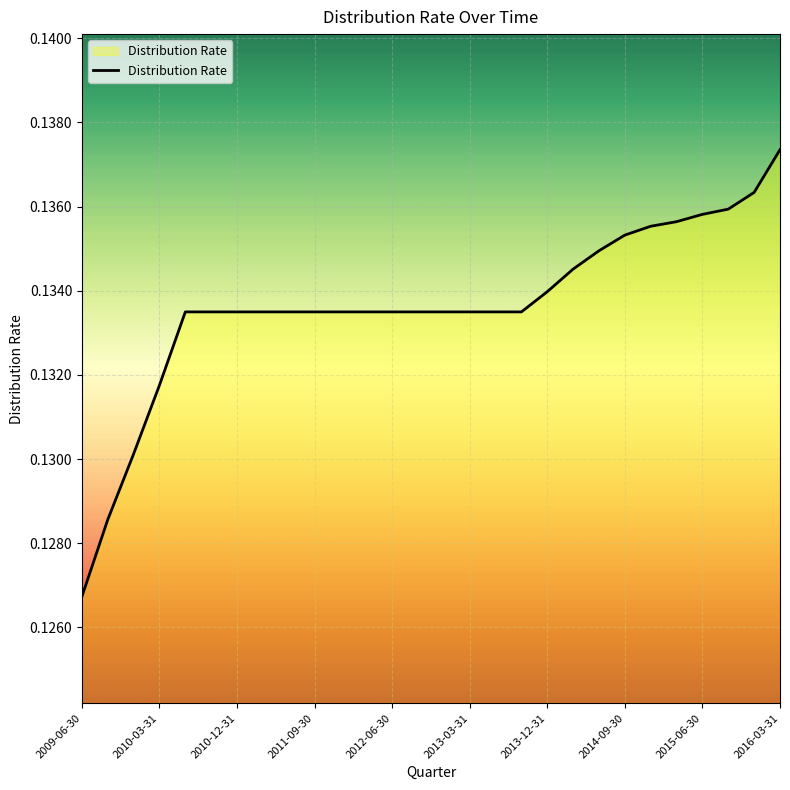

How many lines are shown in the chart?

1